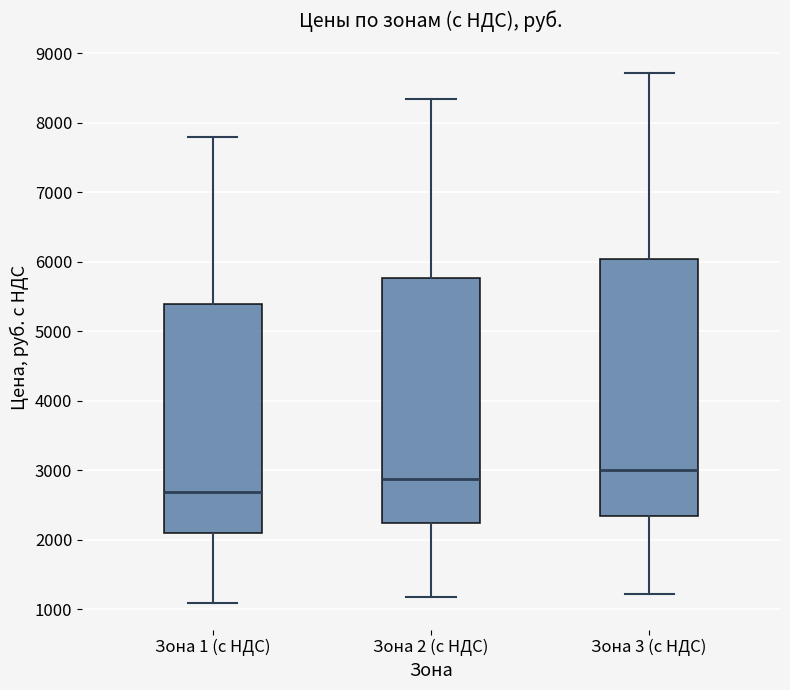

Which box is the tallest, from its lower edge to its upper edge?

Зона 3 (с НДС)